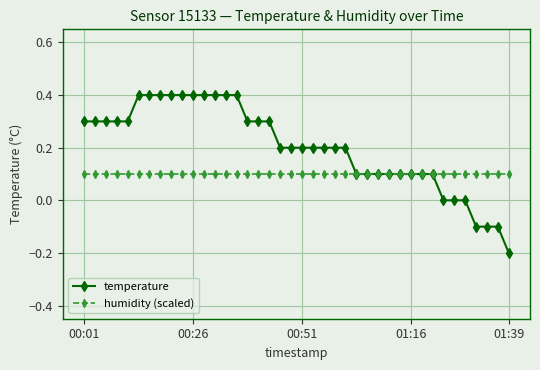

Which series has the widest spread of values?

temperature